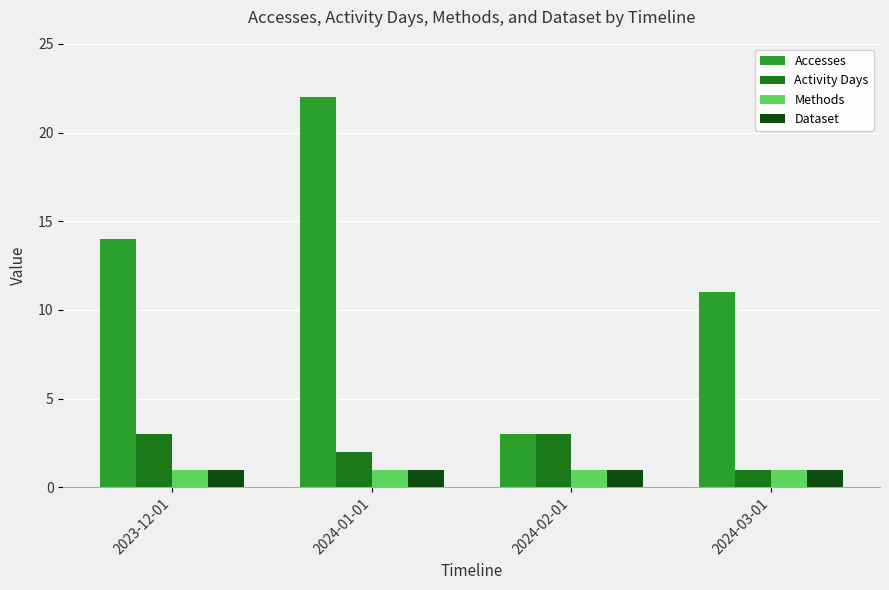

What is the sum of all Methods values?

4